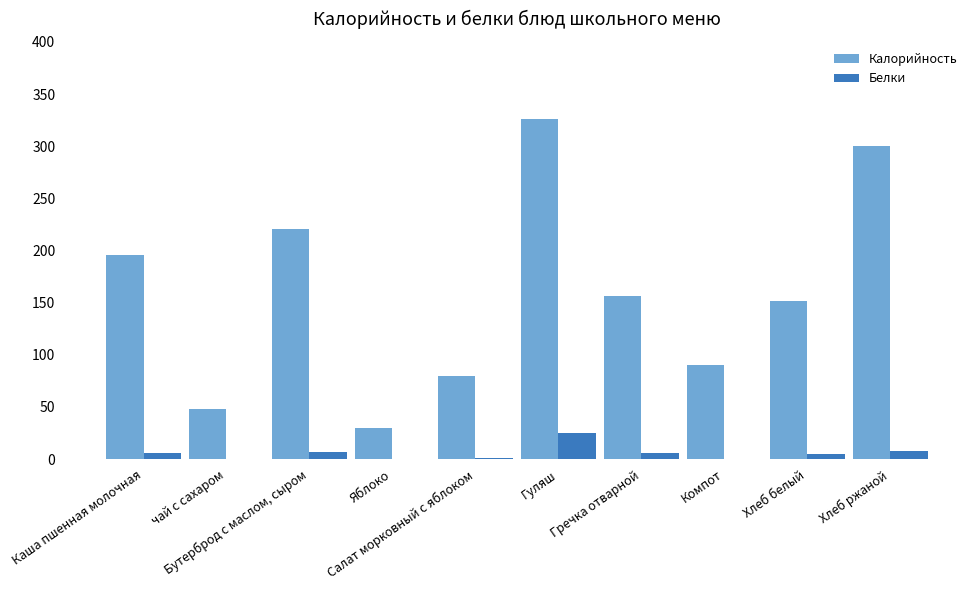

Which series has the largest total across all categories?

Калорийность